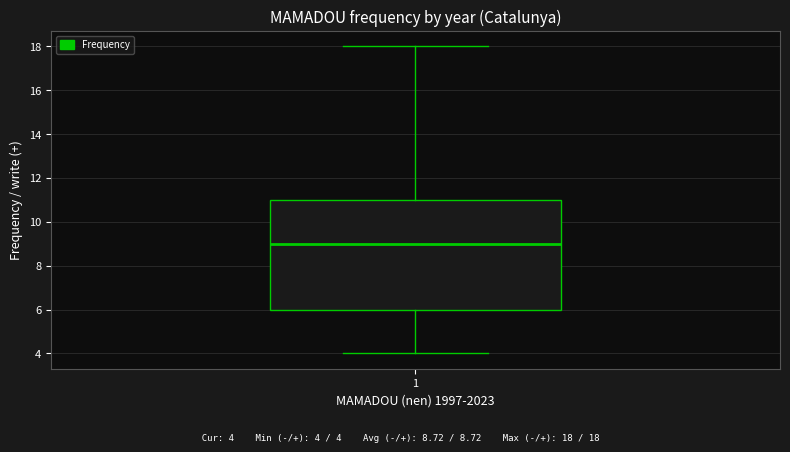

Transcribe this box plot: give where the median line is, the range the box spans, and where the two whiskers end, as read against the y-axis. The values are not printed on the chart, so give them approximately, as read against the axis.

median 9, box 6 to 11, whiskers 4 to 18